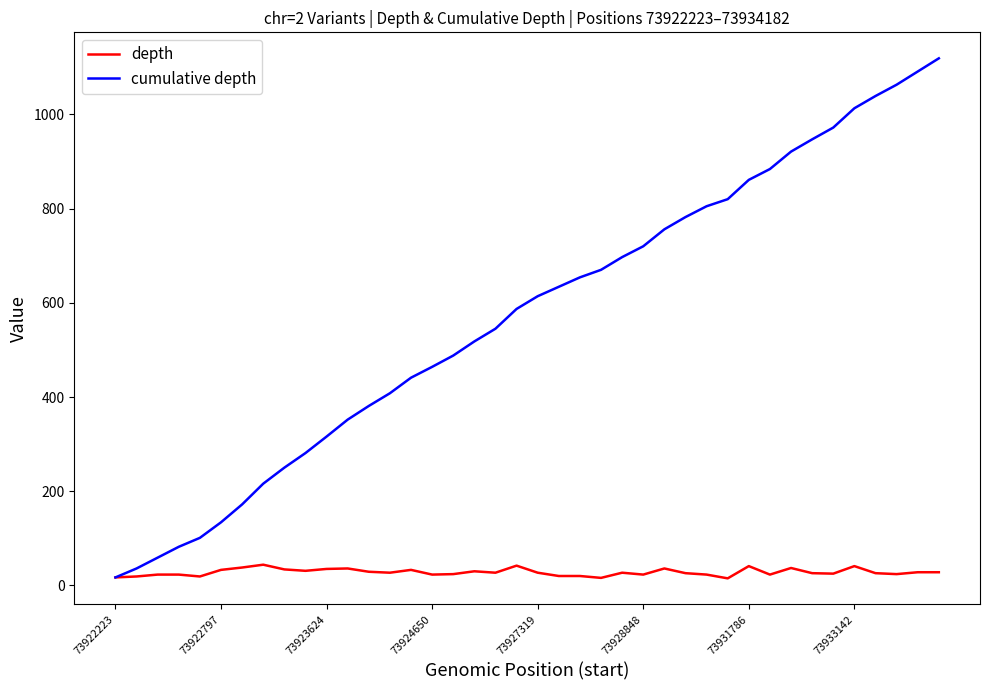

What is the greatest value displayed?

1119